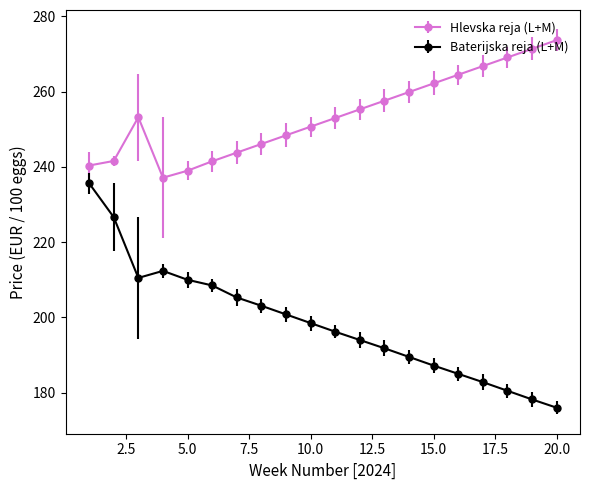

What are all the series names shown in the legend?

Hlevska reja (L+M), Baterijska reja (L+M)